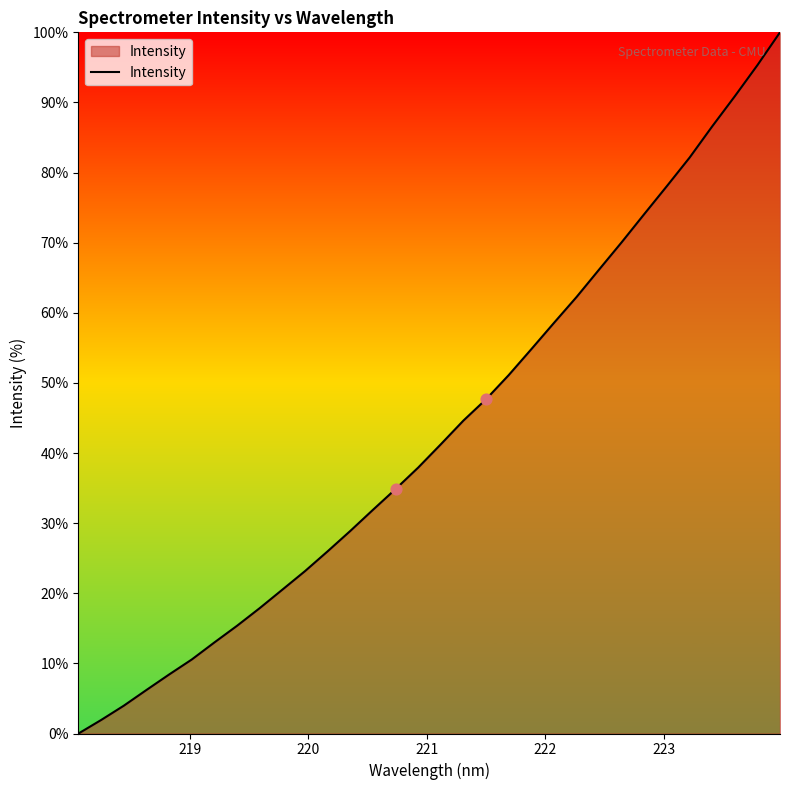

What is the maximum value shown in the chart?

100.0